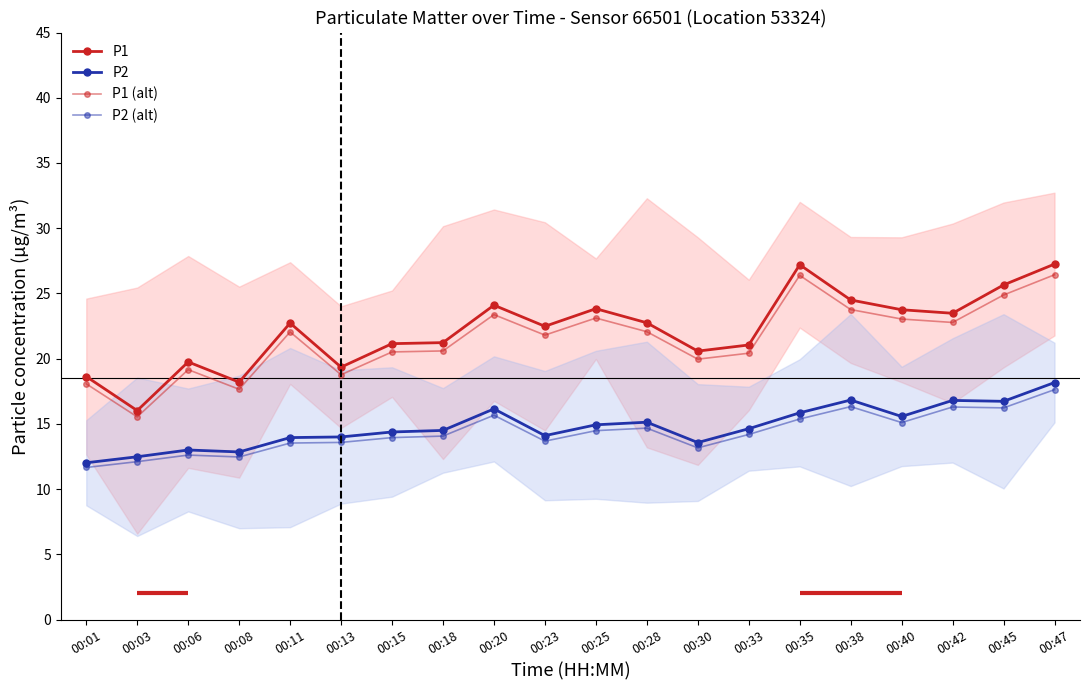

What is the difference between the maximum and minimum values in the P1 (alt) series?

10.9